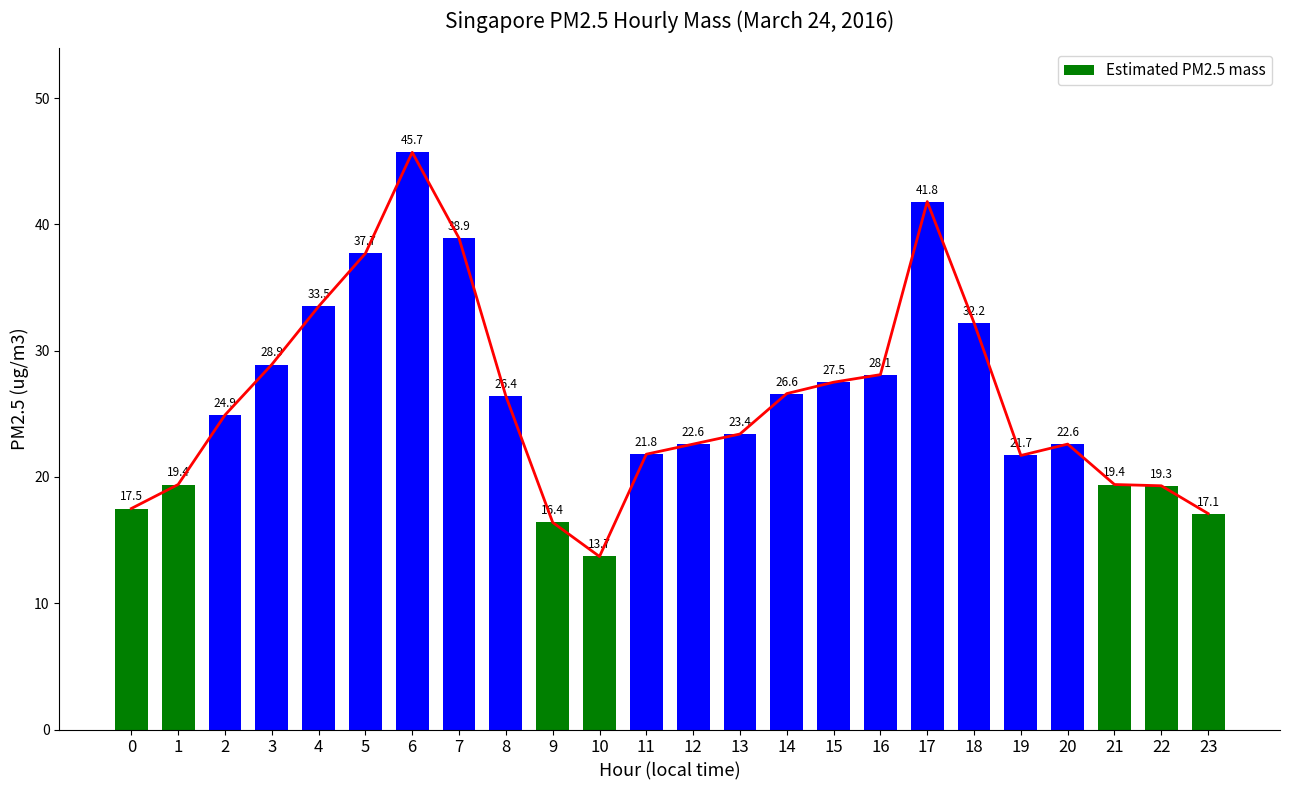

True or false: the data shows 27.5 at 15.

True